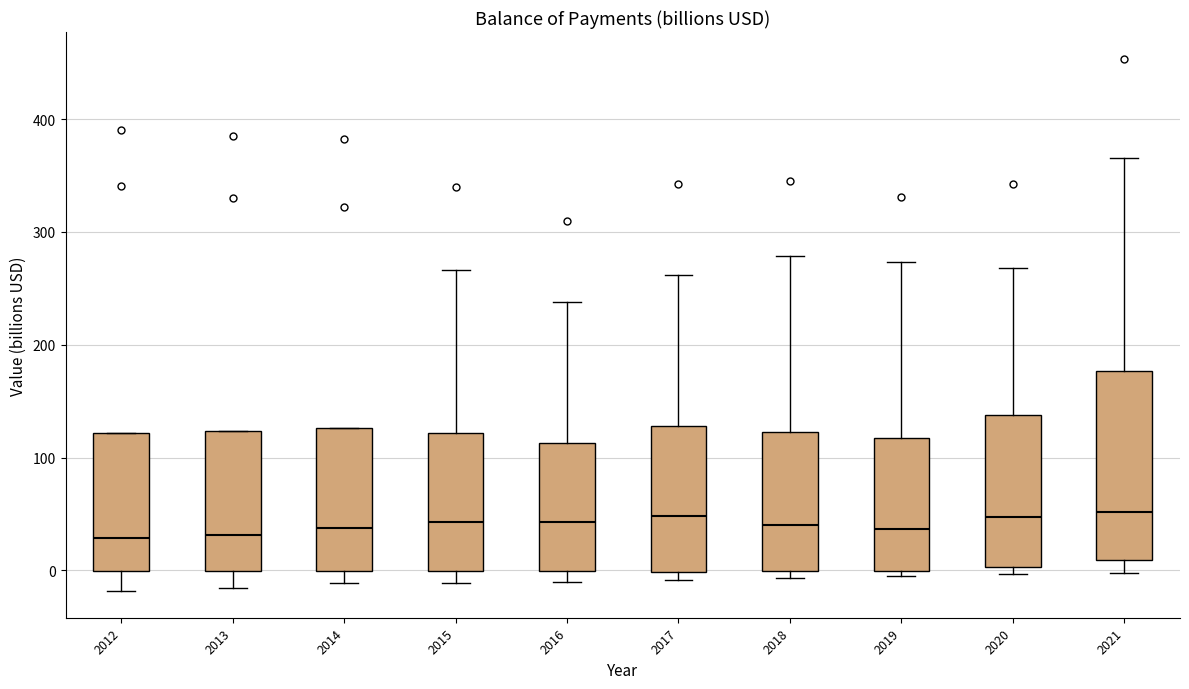

Reading left to right, read every box against the y-axis: the position of its median line, the range the box covers, and the ends of its whiskers. The values are not printed on the chart, so give them approximately, as read against the axis.

2012: median 30, box 0 to 120, whiskers -20 to 120
2013: median 30, box 0 to 120, whiskers -20 to 120
2014: median 40, box 0 to 130, whiskers -10 to 130
2015: median 40, box 0 to 120, whiskers -10 to 270
2016: median 40, box 0 to 110, whiskers -10 to 240
2017: median 50, box 0 to 130, whiskers -10 to 260
2018: median 40, box 0 to 120, whiskers -10 to 280
2019: median 40, box 0 to 120, whiskers -10 to 270
2020: median 50, box 0 to 140, whiskers 0 (just below the box's lower edge) to 270
2021: median 50, box 10 to 180, whiskers 0 to 370